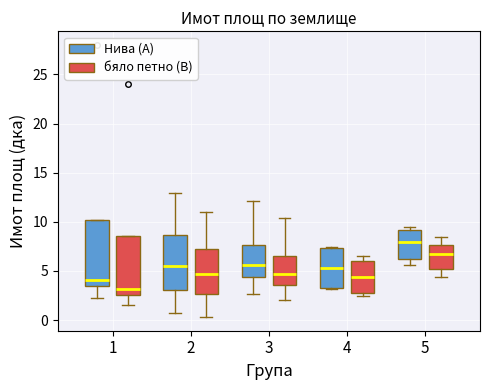

Reading left to right, read every box against the y-axis: the position of its median line, the range the box covers, and the ends of its whiskers. The values are not printed on the chart, so give them approximately, as read against the axis.

1 (Нива (A)): median 4.0, box 3.5 to 10.0, whiskers 2.0 to 10.0
1 (бяло петно (B)): median 3.0, box 2.5 to 8.5, whiskers 1.5 to 8.5
2 (Нива (A)): median 5.5, box 3.0 to 8.5, whiskers 1.0 to 13.0
2 (бяло петно (B)): median 4.5, box 2.5 to 7.0, whiskers 0.5 to 11.0
3 (Нива (A)): median 5.5, box 4.5 to 7.5, whiskers 2.5 to 12.0
3 (бяло петно (B)): median 4.5, box 3.5 to 6.5, whiskers 2.0 to 10.5
4 (Нива (A)): median 5.5, box 3.5 to 7.5, whiskers 3.0 to 7.5
4 (бяло петно (B)): median 4.5, box 3.0 to 6.0, whiskers 2.5 to 6.5
5 (Нива (A)): median 8.0, box 6.0 to 9.0, whiskers 5.5 to 9.5
5 (бяло петно (B)): median 7.0, box 5.0 to 7.5, whiskers 4.5 to 8.5